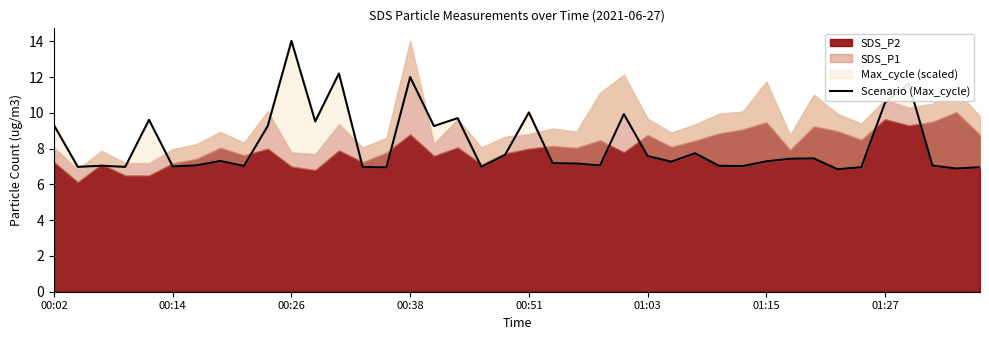

The value at 01:15 is 2.5. True or false?

False